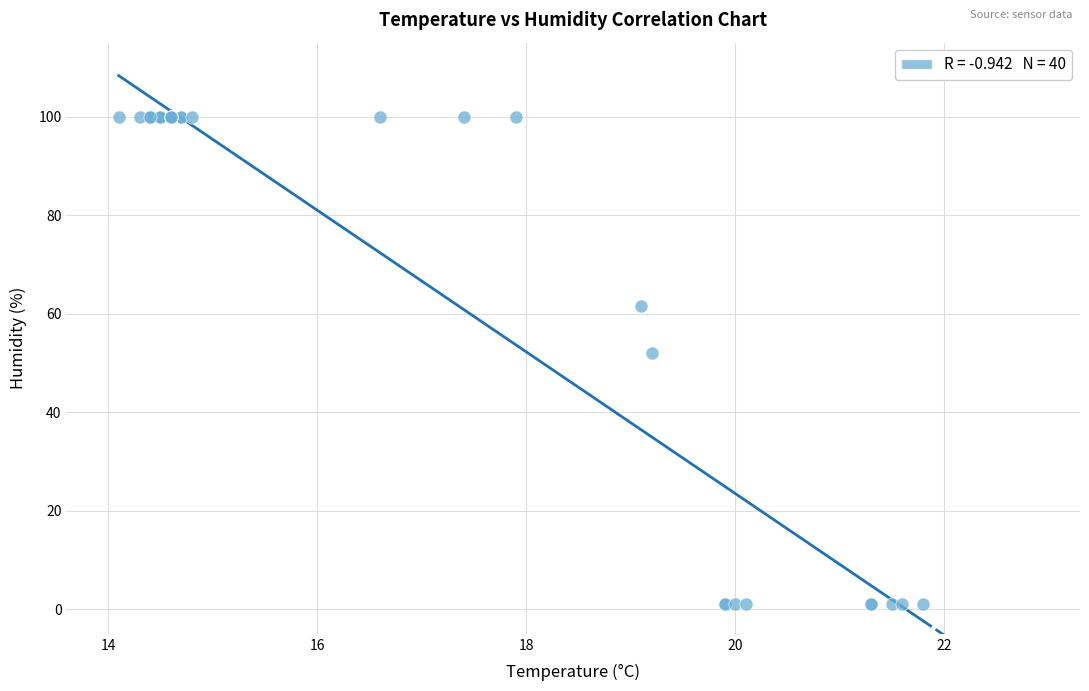

What Y value in the scatter plot is closest to 50?

52.0